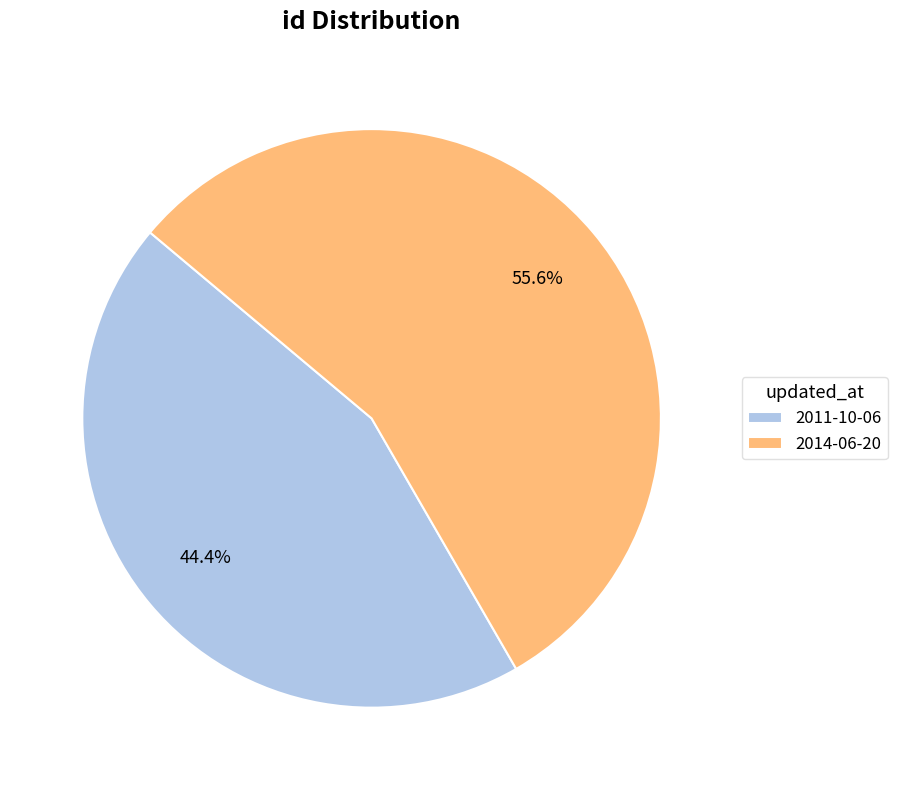

Approximately how many times larger is the value at 2014-06-20 compared to 2011-10-06?

1.3